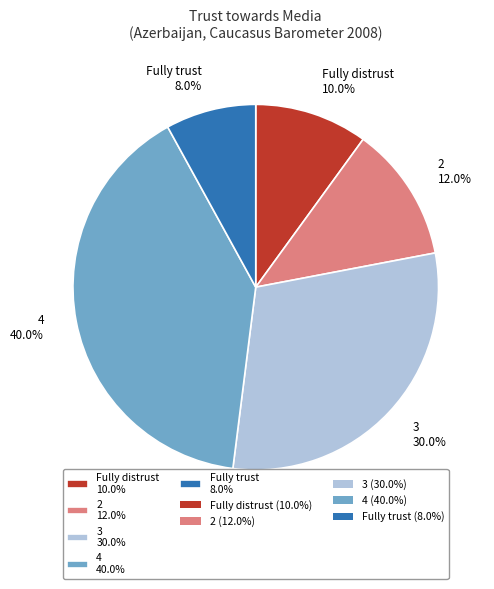

Approximately how many times larger is the value at 2 12.0% compared to Fully trust 8.0%?

1.5